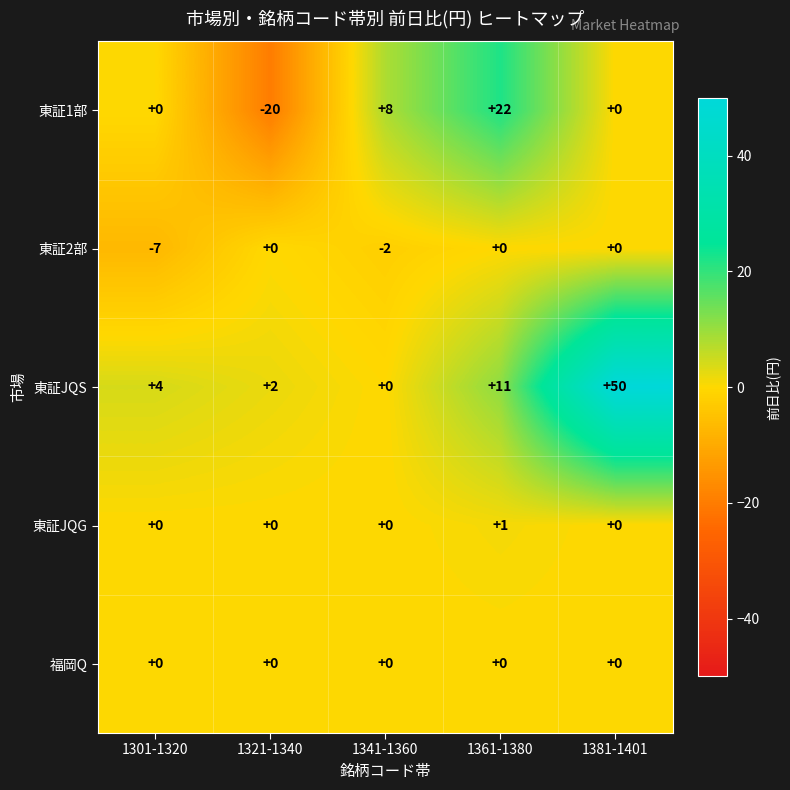

Between 1341-1360 and 1361-1380, which series saw the biggest shift?

東証1部